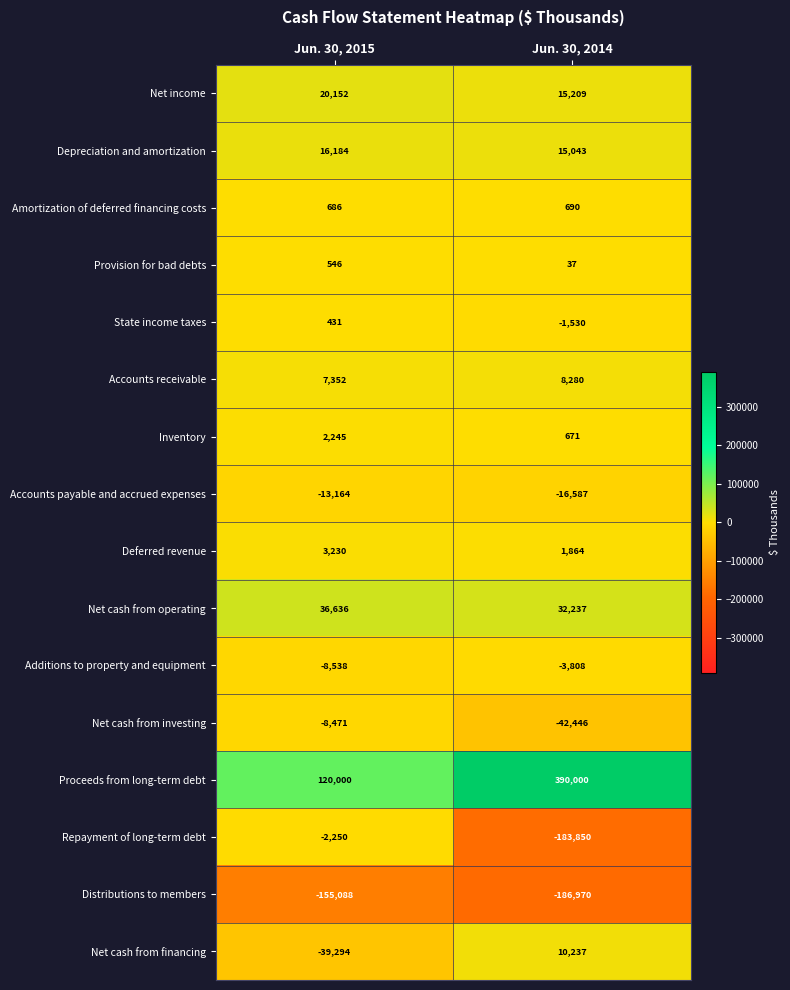

What is the sum of the Additions to property and equipment values at Jun. 30, 2014 and Jun. 30, 2015?

-12346